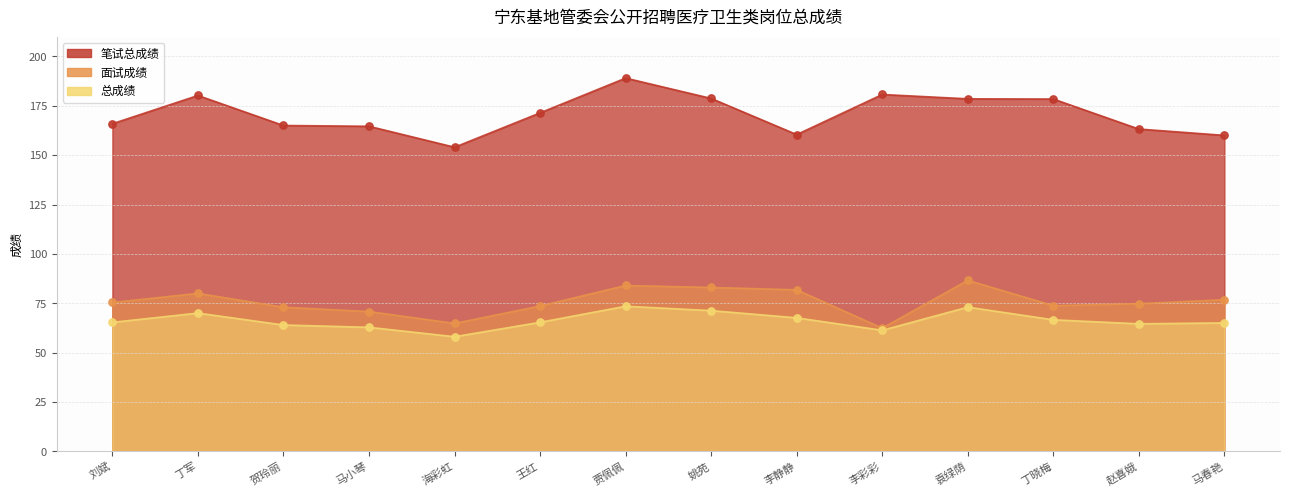

Which series has the largest Y range (max minus min)?

笔试总成绩